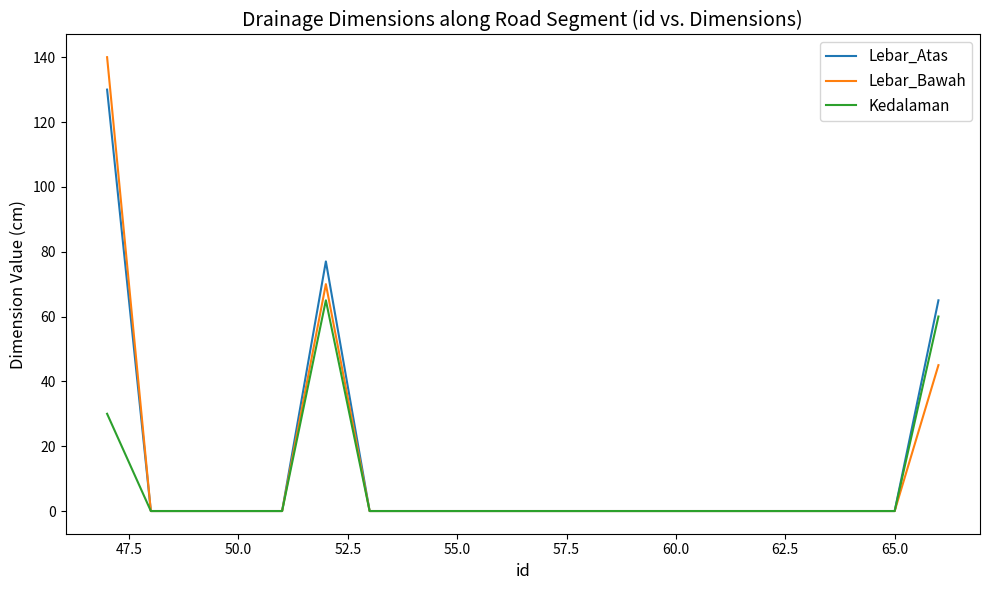

How many interior local peaks does the Lebar_Atas series have?

1